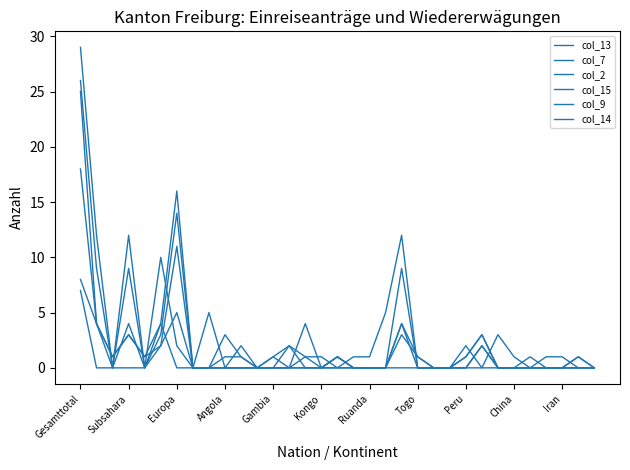

How many lines are shown in the chart?

6